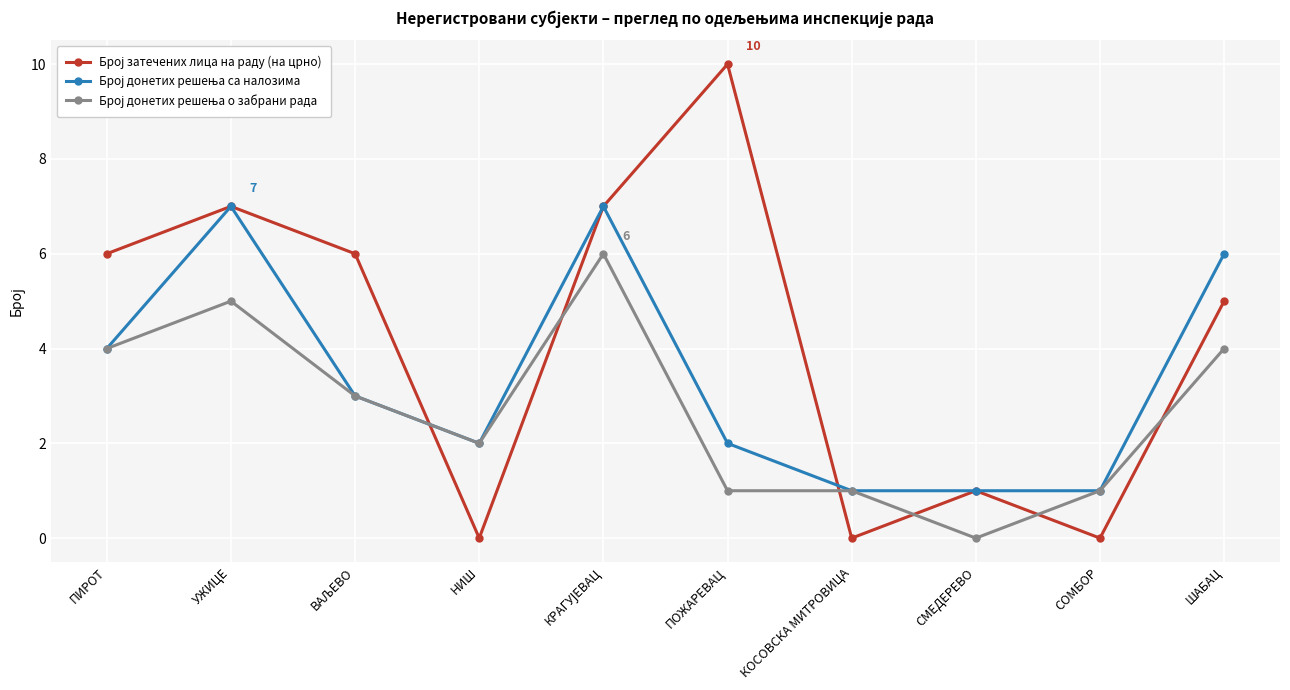

What position from the left is СОМБОР?

9